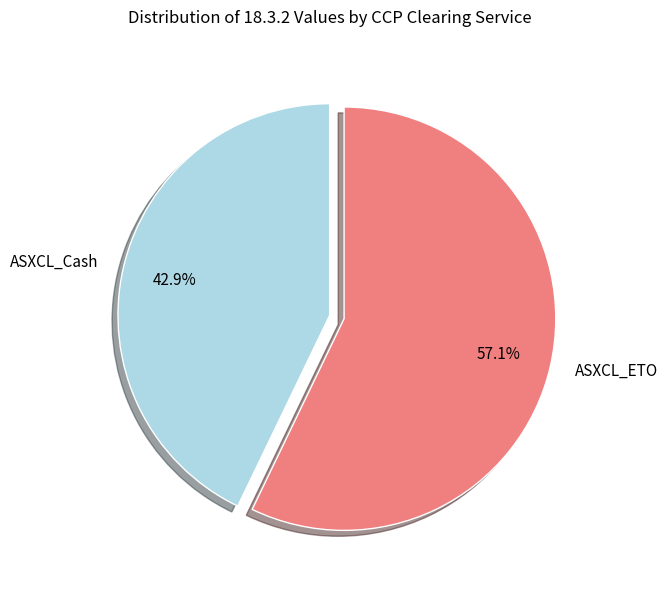

Which slice represents more than half of the pie?

ASXCL_ETO